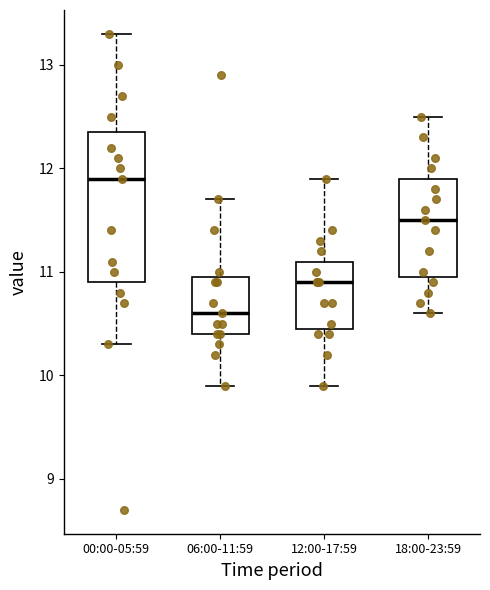

Where does the lower whisker of the box for 18:00-23:59 end on the y-axis? The values are not printed on the chart, so give them approximately, as read against the axis.

10.6